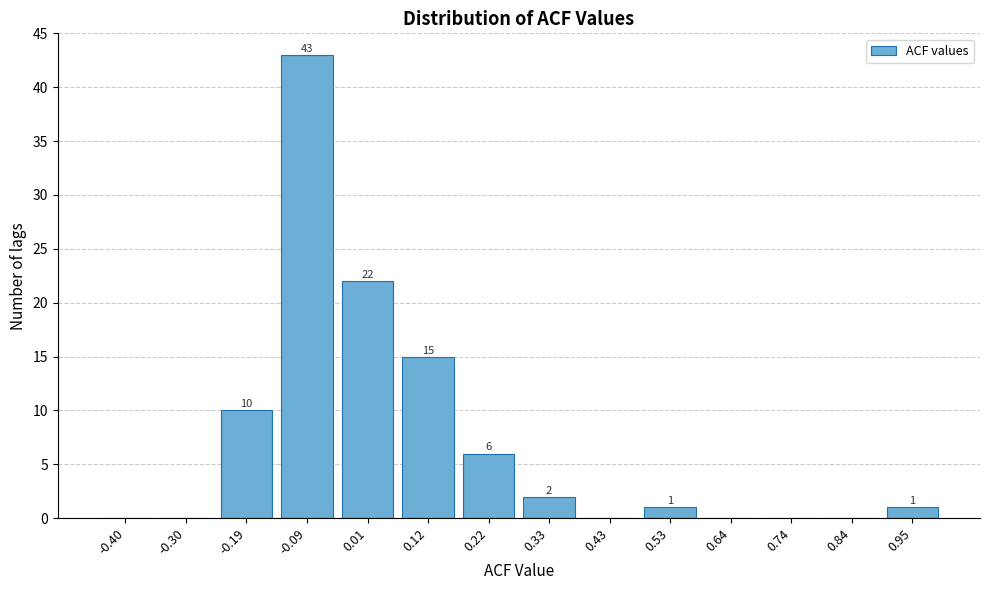

Reading right to left, extract all data points from this chart.

0.95=1	0.84=0	0.74=0	0.64=0	0.53=1	0.43=0	0.33=2	0.22=6	0.12=15	0.01=22	-0.09=43	-0.19=10	-0.30=0	-0.40=0